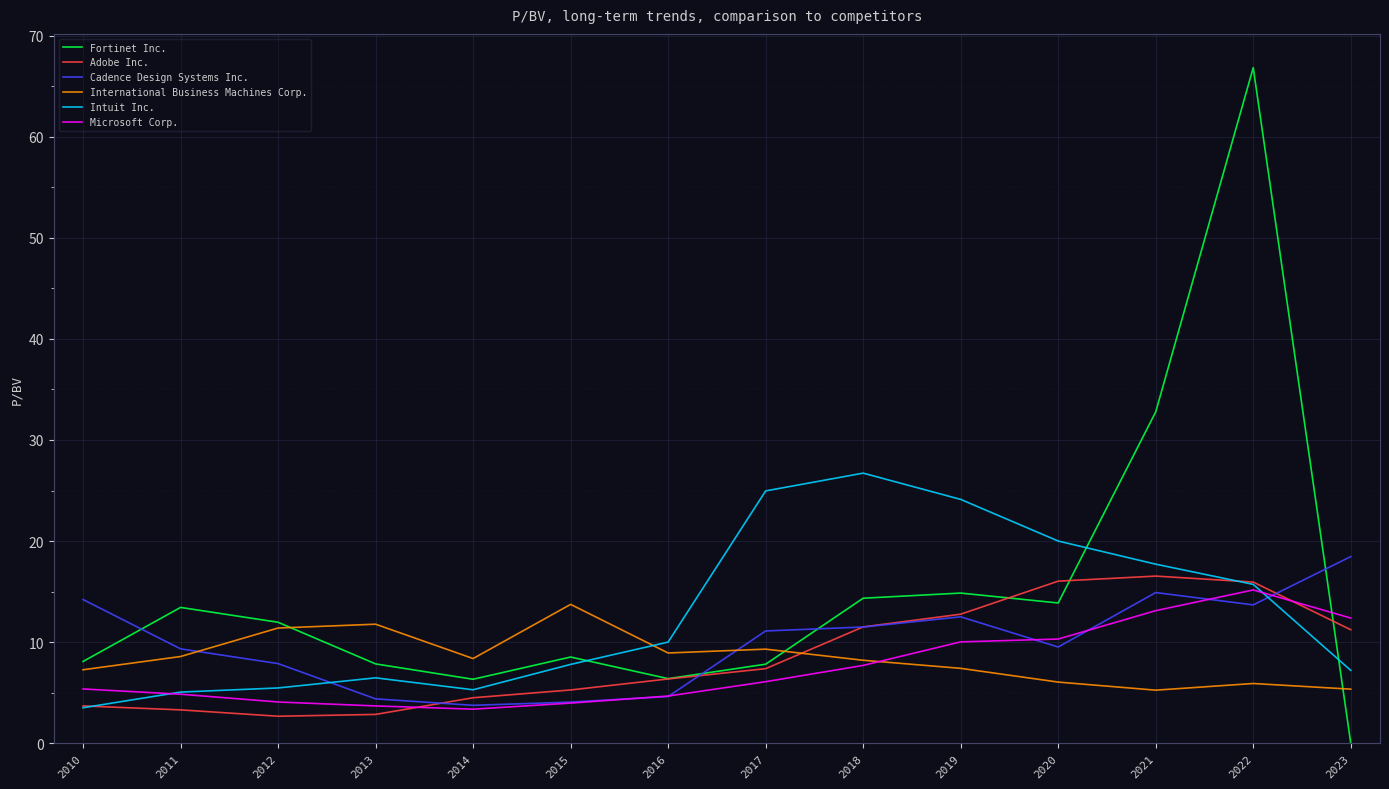

What are all the series names shown in the legend?

Fortinet Inc., Adobe Inc., Cadence Design Systems Inc., International Business Machines Corp., Intuit Inc., Microsoft Corp.